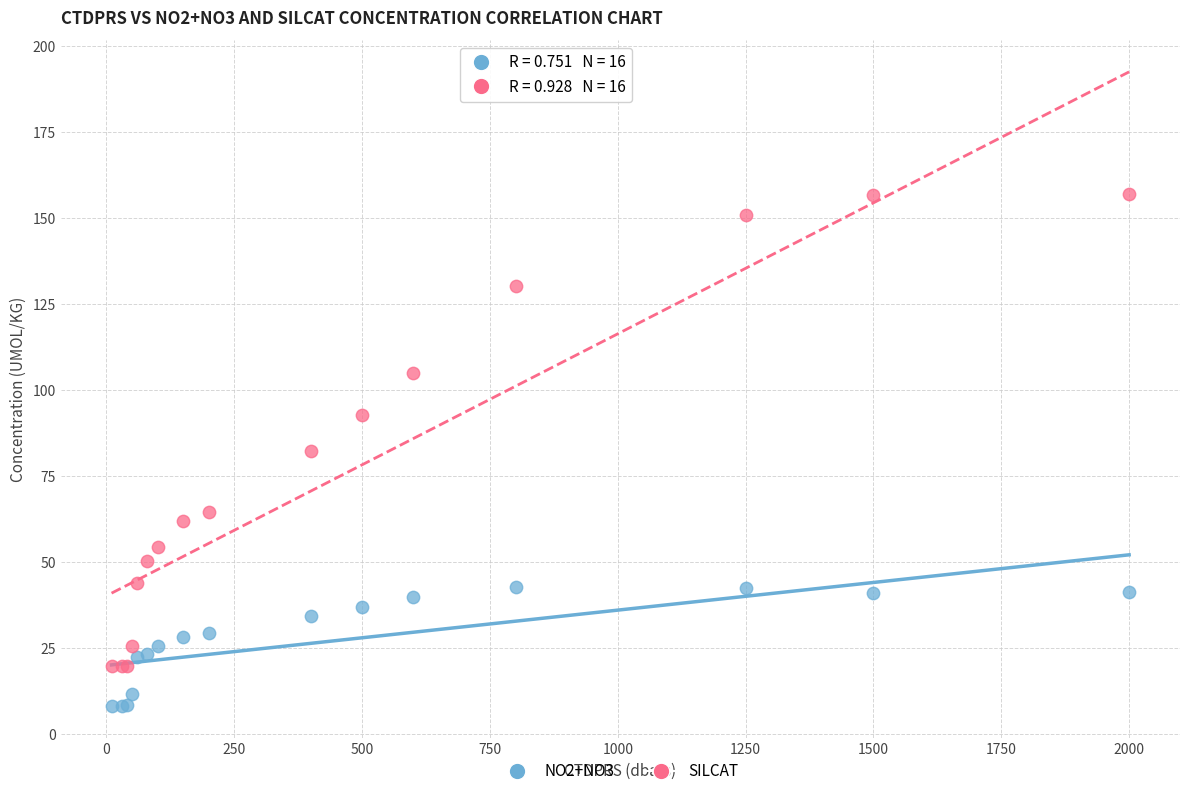

Which series contains the highest Y value?

SILCAT